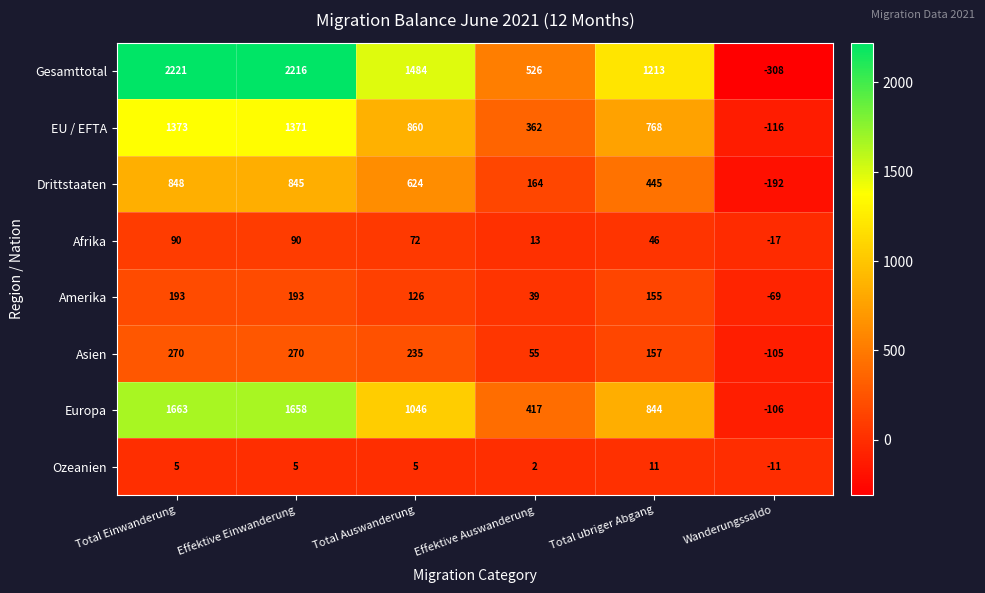

How many positive values does the Gesamttotal series have?

5